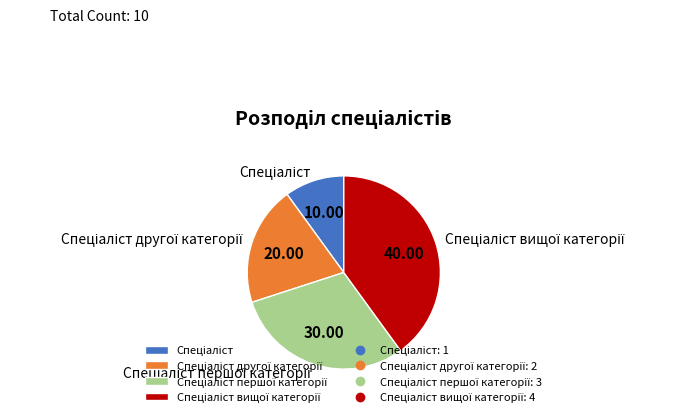

Is there any slice that represents more than half of the pie?

No